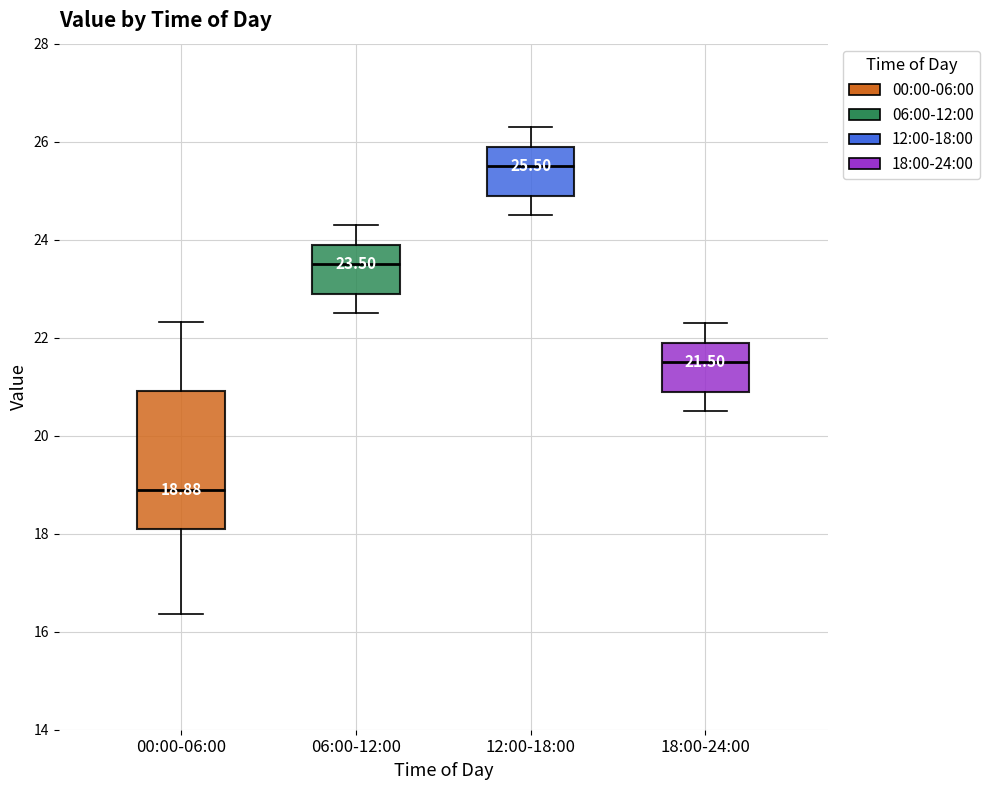

Which box is the tallest, from its lower edge to its upper edge?

00:00-06:00